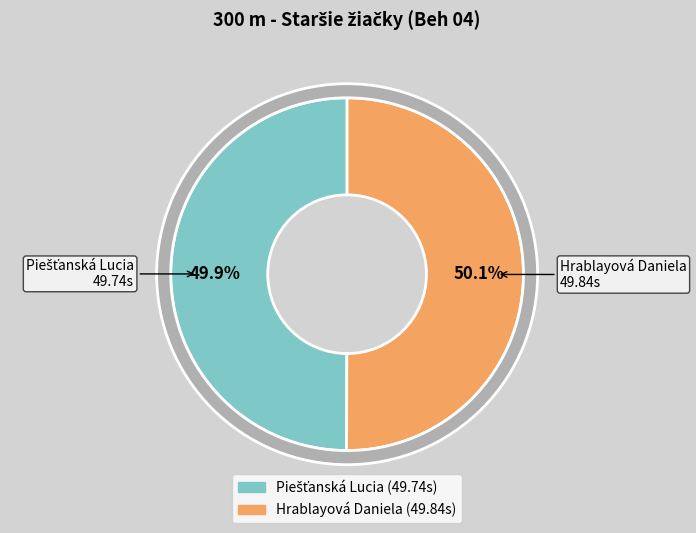

To the nearest percent, what portion does Hrablayová Daniela represent?

50%